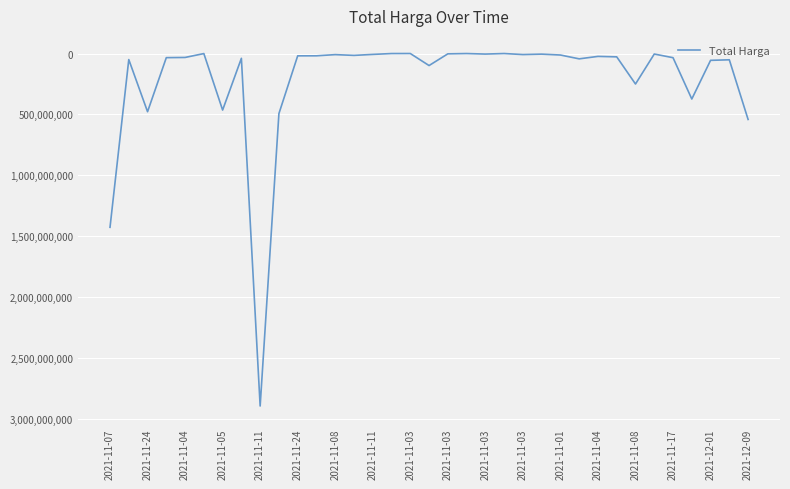

Count the number of categories in the chart.

35